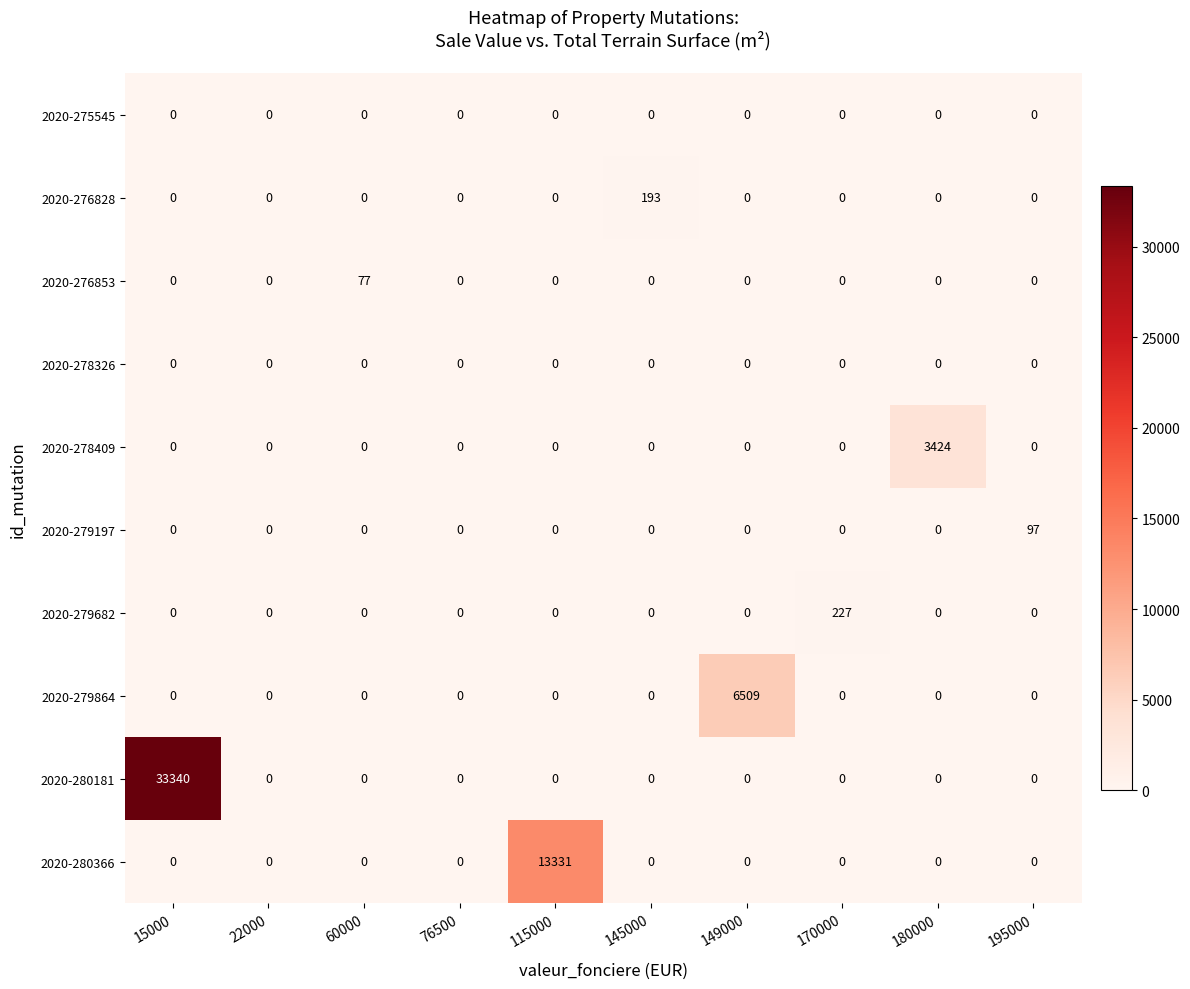

Read the 2020-279864 value at 149000.

6509